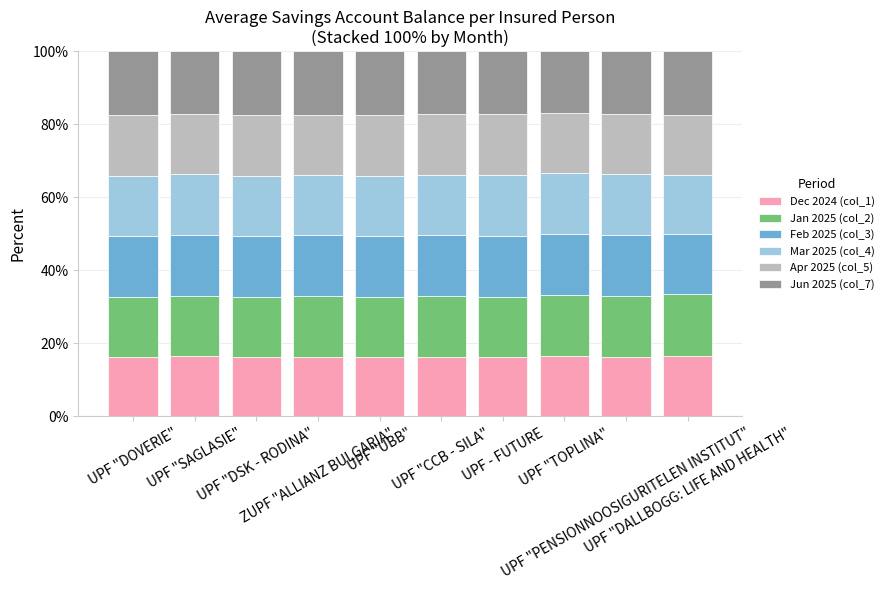

What is the sum of all Dec 2024 (col_1) values?

163.4